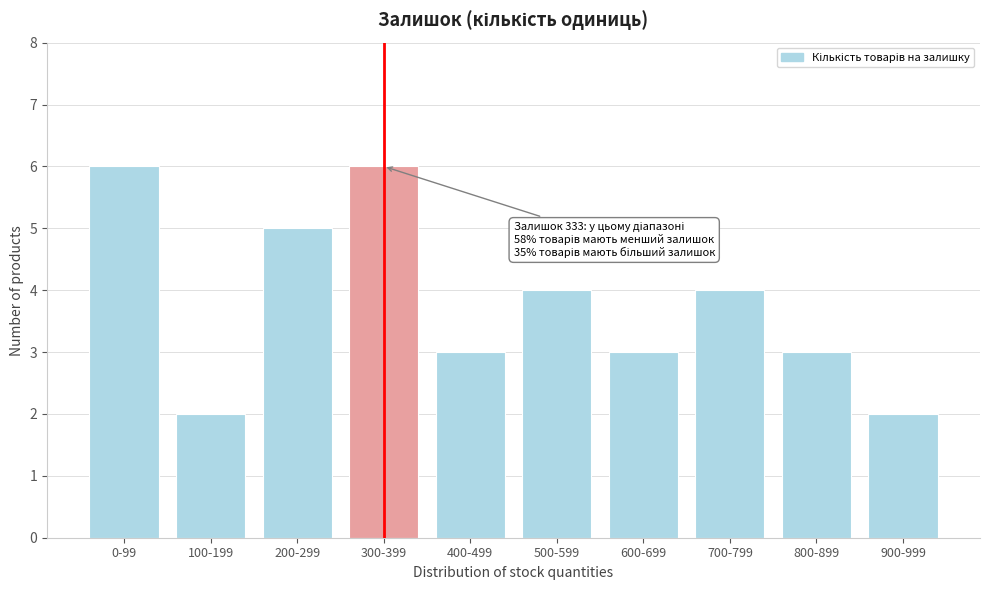

Reading left to right, extract all data points from this chart.

0-99=6	100-199=2	200-299=5	300-399=6	400-499=3	500-599=4	600-699=3	700-799=4	800-899=3	900-999=2